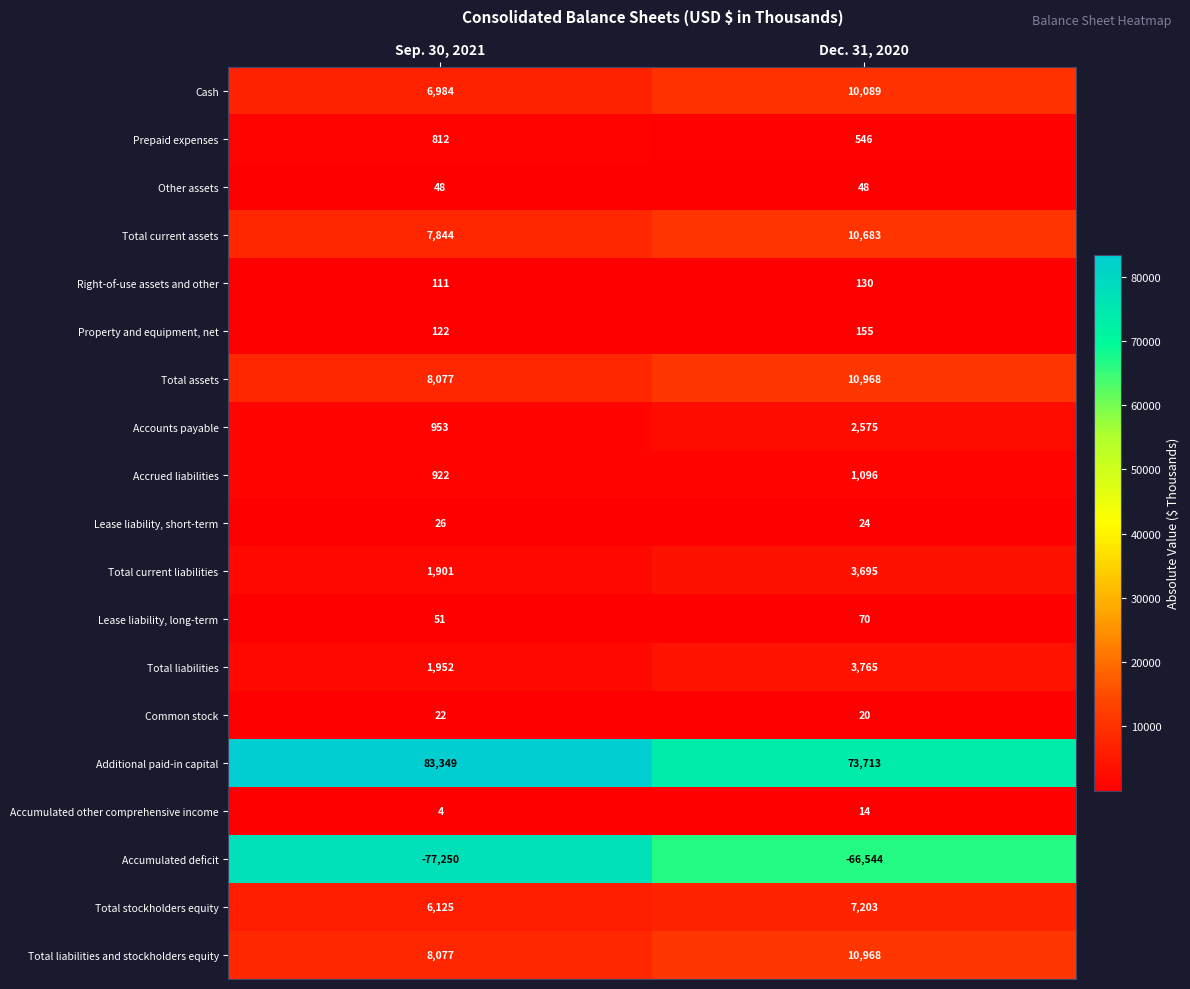

What is the total value across all series at Dec. 31, 2020?

69218